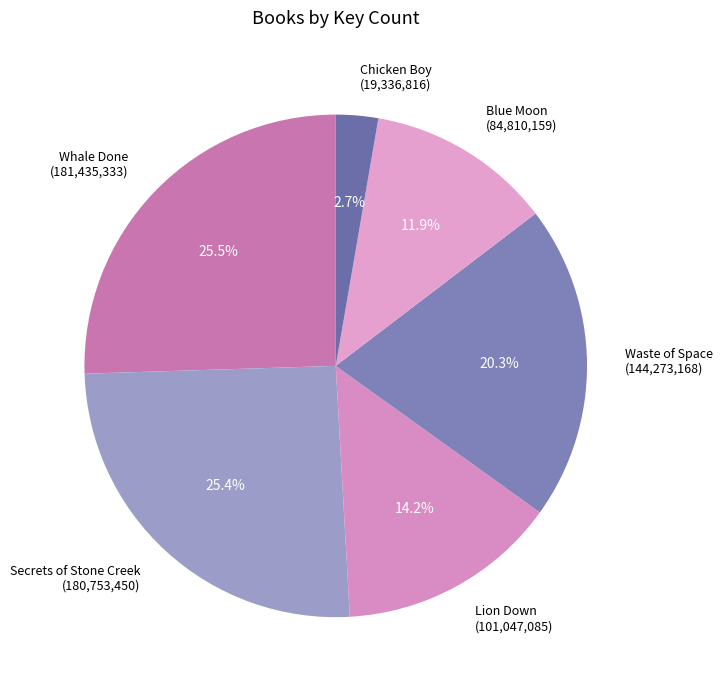

Which has a higher value, Waste of Space or Secrets of Stone Creek?

Secrets of Stone Creek